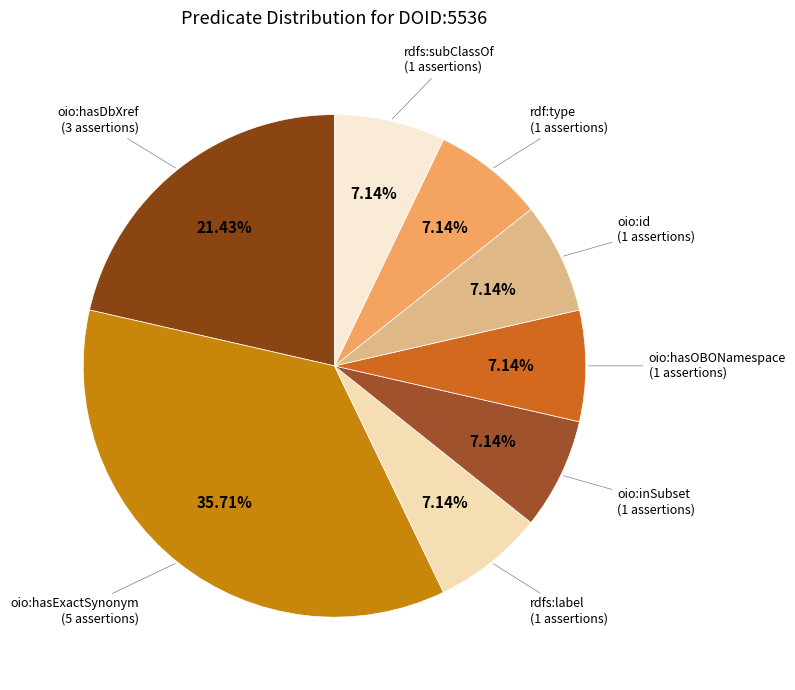

How many segments does this pie chart have?

8